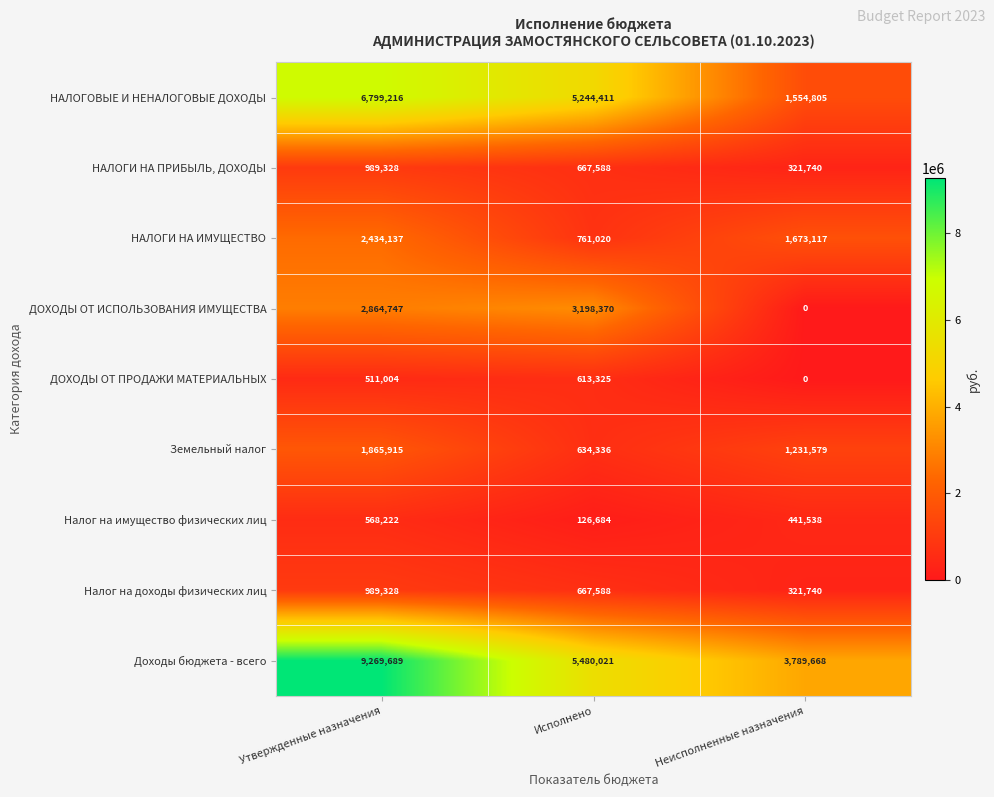

Which series has the largest range (max minus min)?

Доходы бюджета - всего